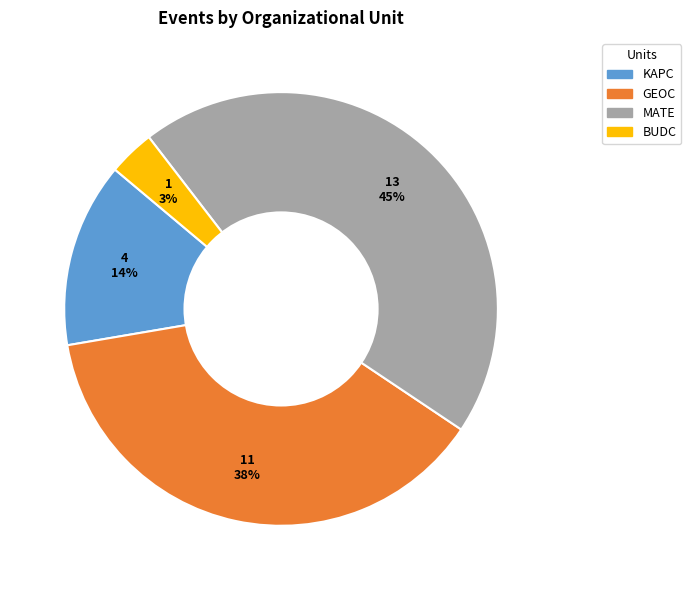

Do KAPC and GEOC together represent more than half of the pie?

Yes